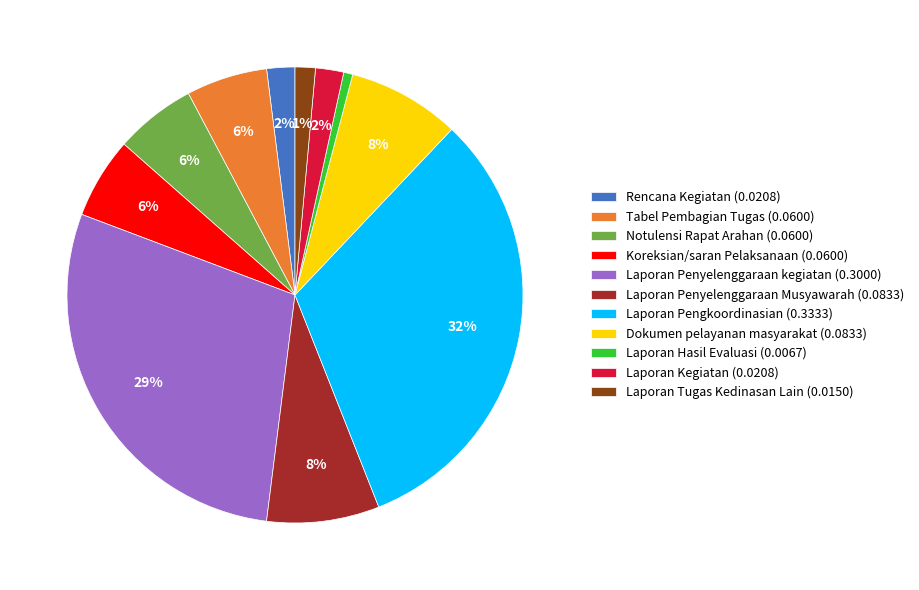

To the nearest percent, what percentage of the pie is Notulensi Rapat Arahan?

6%